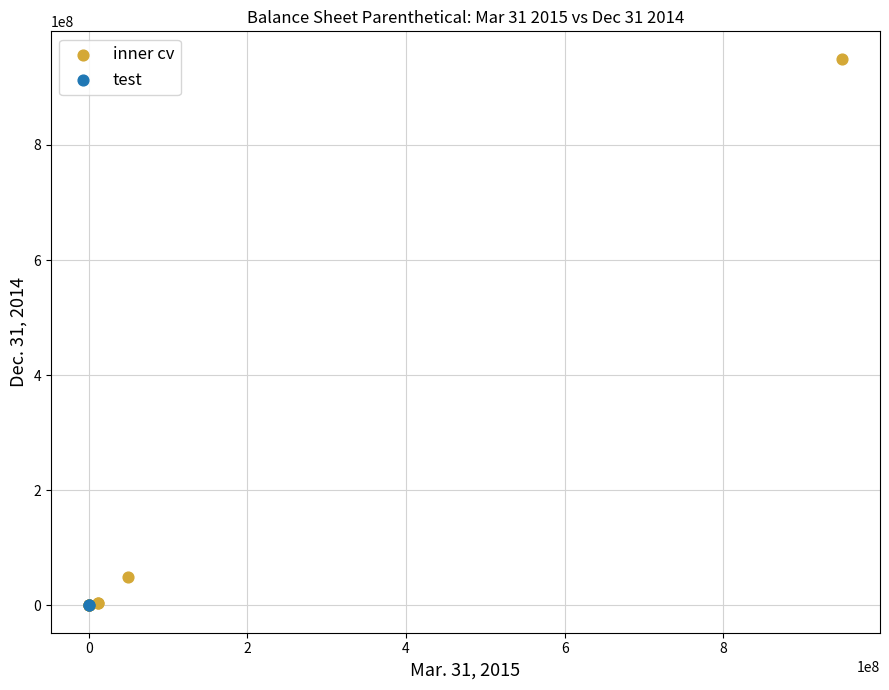

What are all the series names shown in the legend?

inner cv, test